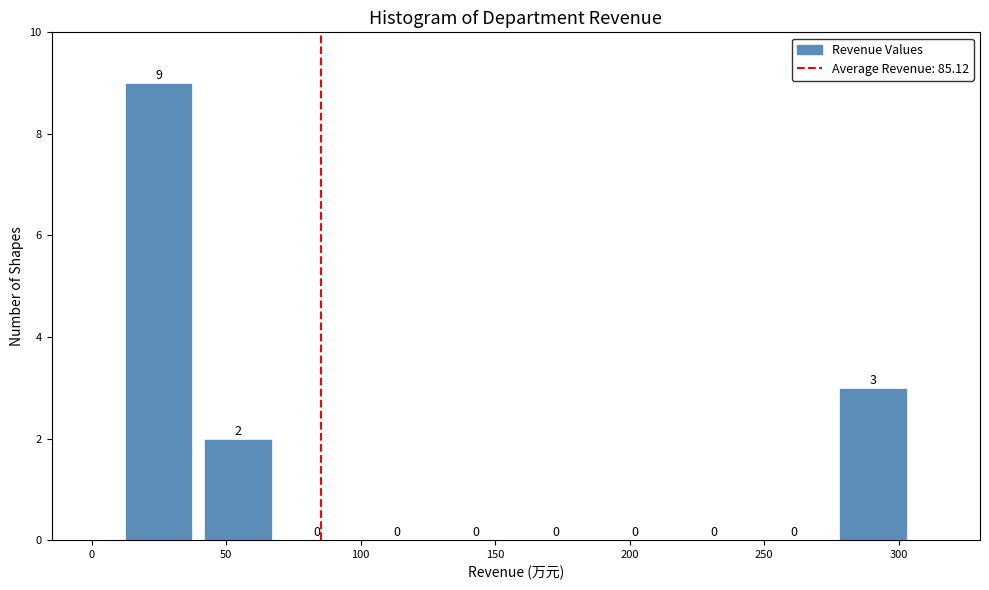

Reading left to right, transcribe this chart: for each bar, give the range it covers on the x-axis and its height. The bar edges are not printed on the chart, so give them approximately, as read against the axis.

10 to 40: 9
40 to 70: 2
70 to 100: 0
100 to 130: 0
130 to 160: 0
160 to 185: 0
185 to 215: 0
215 to 245: 0
245 to 275: 0
275 to 305: 3